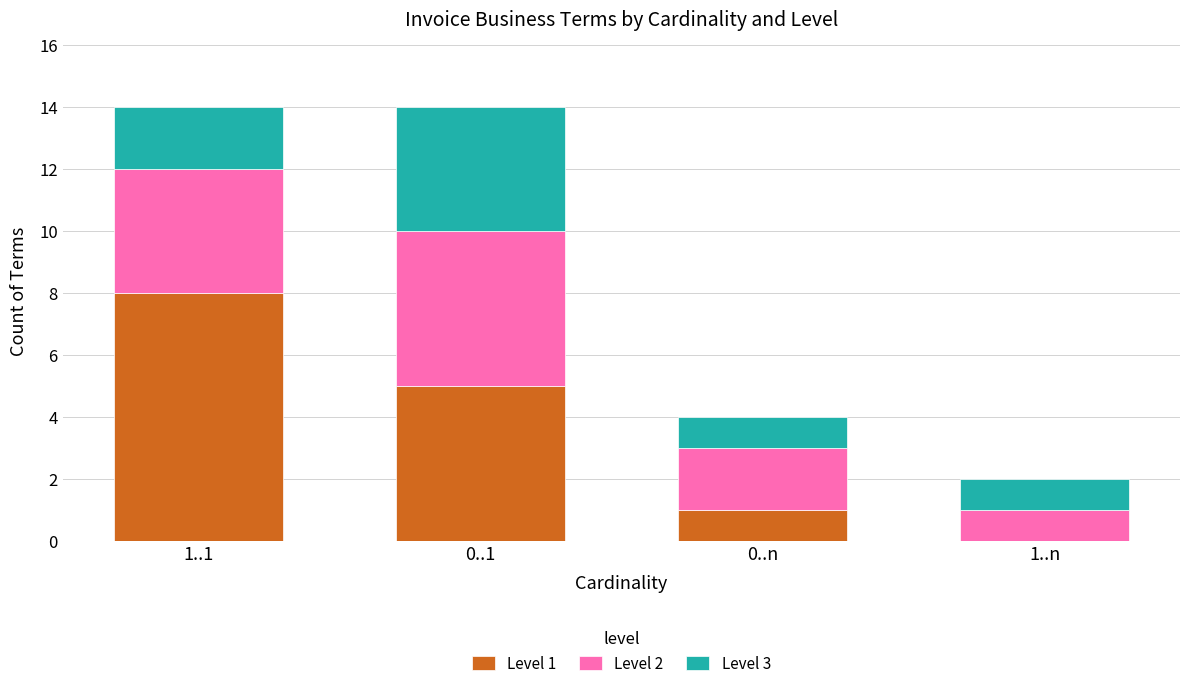

At which label does Level 1 reach its peak?

1..1